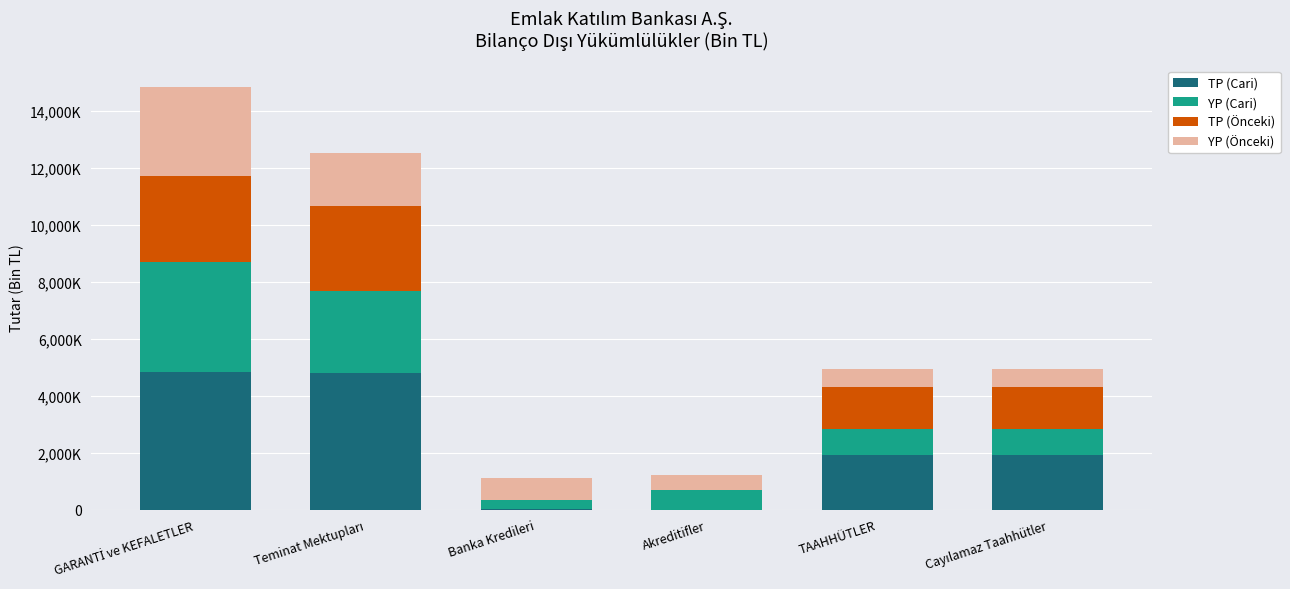

What are all the series names shown in the legend?

TP (Cari), YP (Cari), TP (Önceki), YP (Önceki)